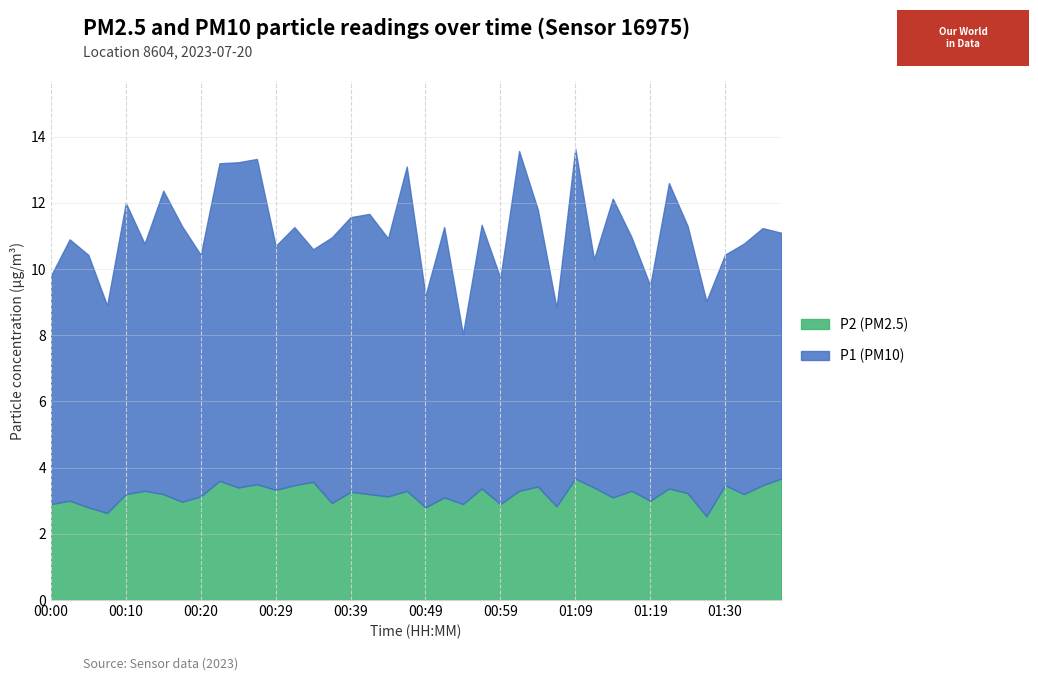

Rank the series by their average value, from lowest to highest.

P2, P1